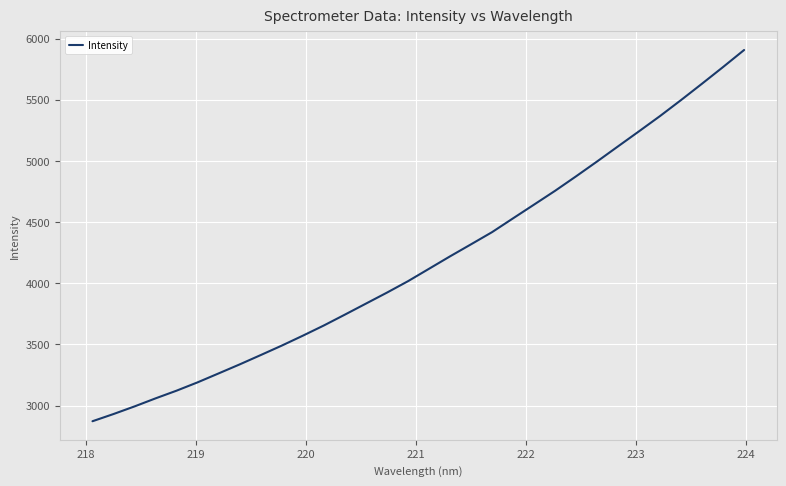

What is the minimum value shown in the chart?

2872.7